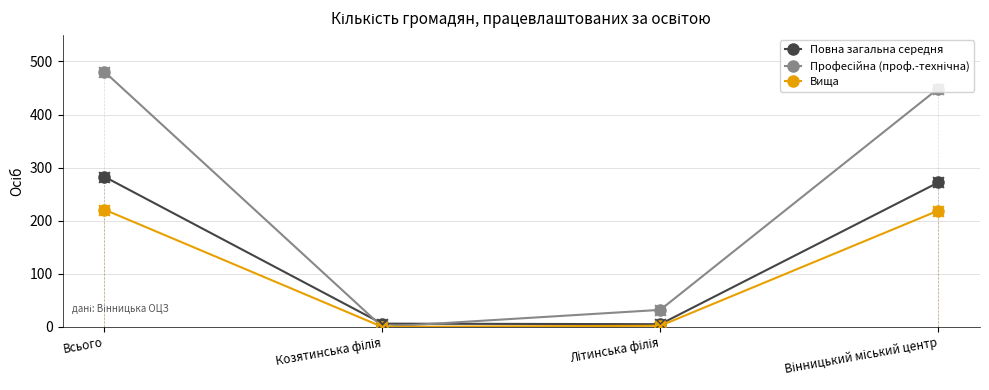

Which series has the largest Y range (max minus min)?

Професійна (проф.-технічна)